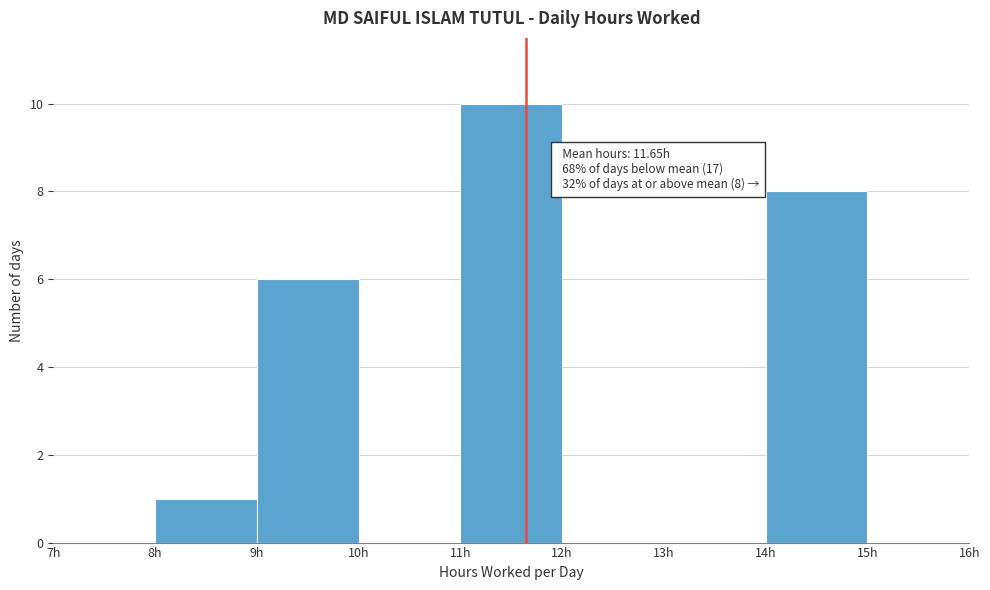

Over which range of the x-axis is the bar tallest?

11 to 12